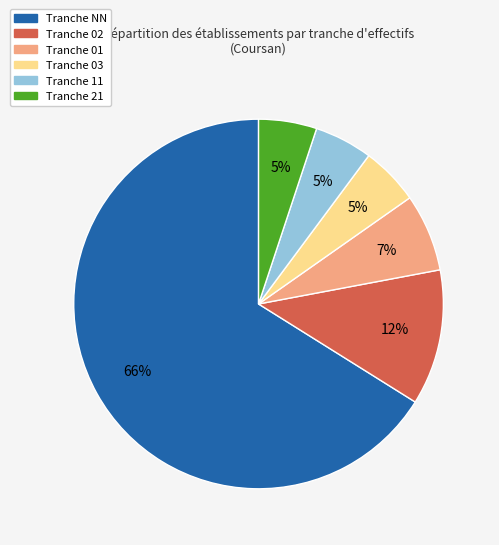

To the nearest percent, what is the difference between the largest and smallest slice percentages?

61%